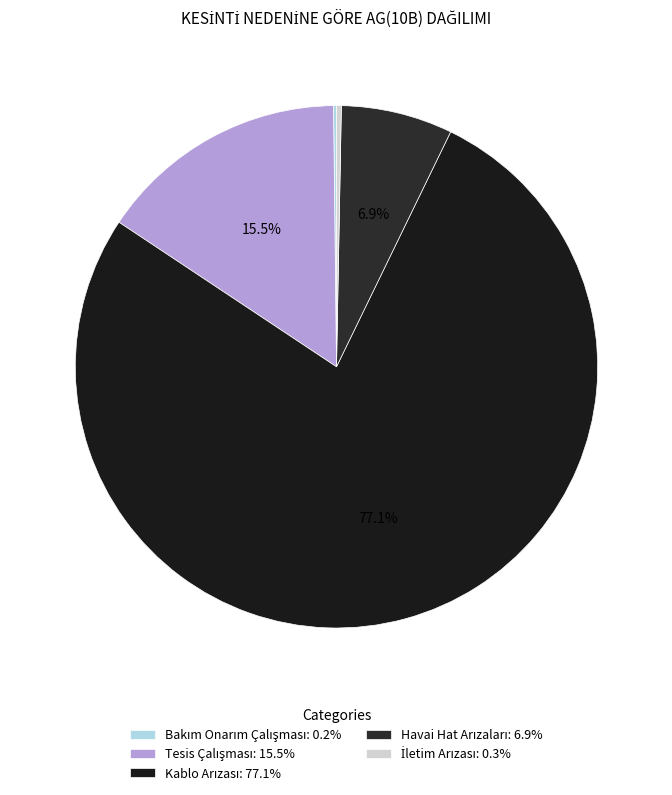

The Havai Hat Arızaları slice represents 7% of the pie. True or false?

True